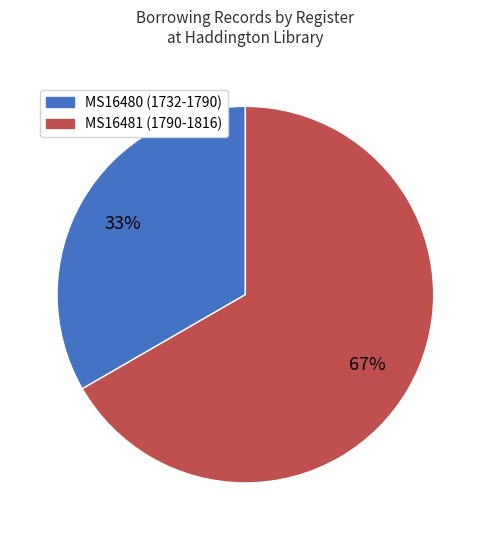

What percentage is the MS16481 (1790-1816) slice, to the nearest percent?

67%